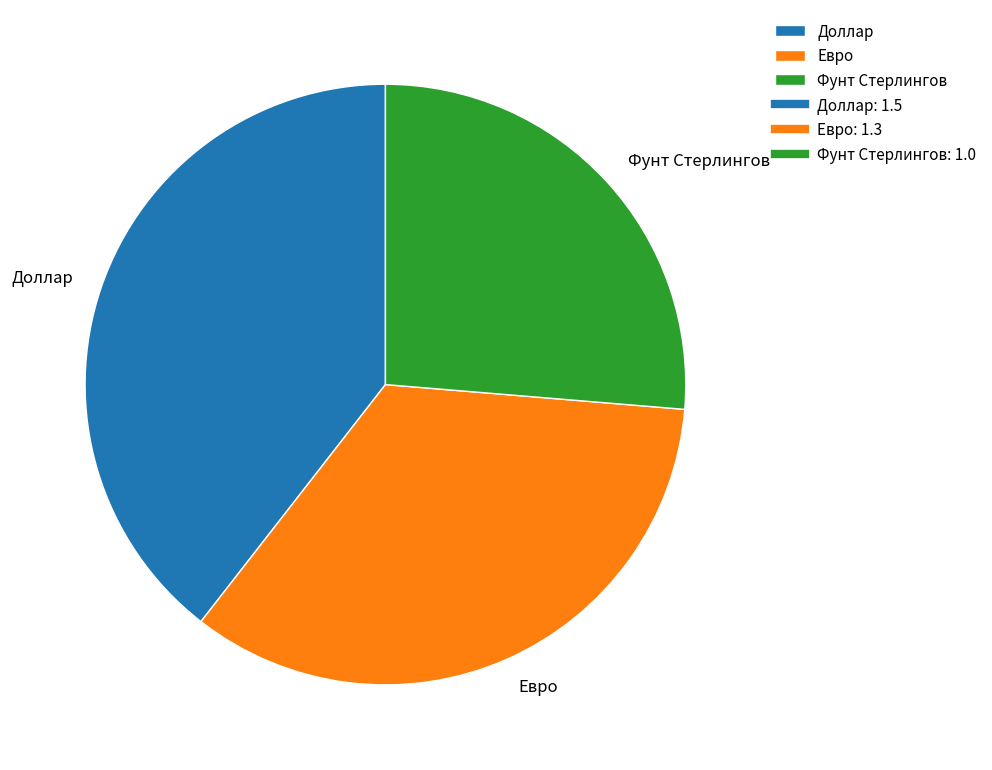

The Евро slice represents 34% of the pie. True or false?

True